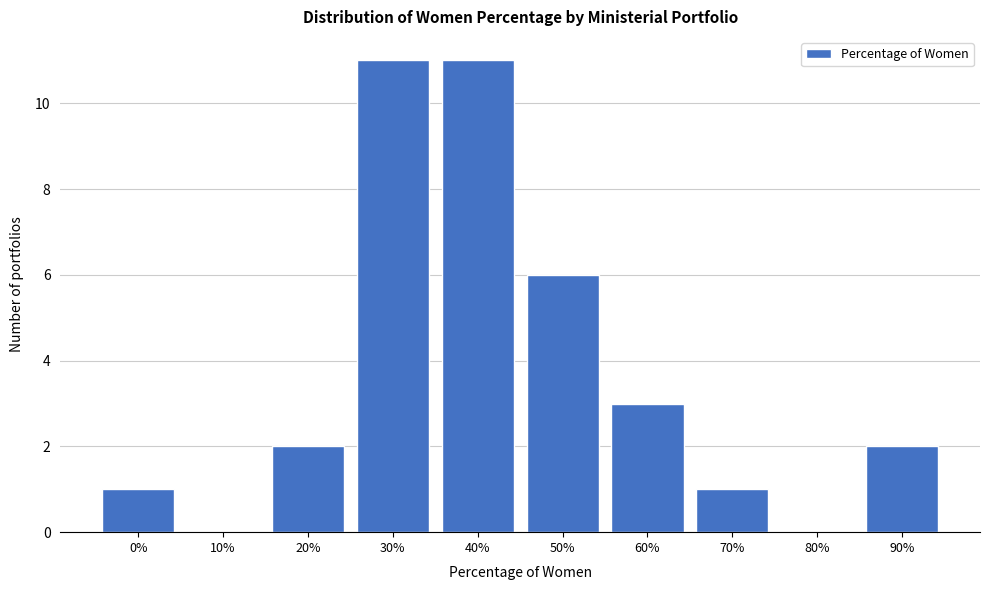

Reading left to right, transcribe all the data shown in this chart.

0%=1	10%=0	20%=2	30%=11	40%=11	50%=6	60%=3	70%=1	80%=0	90%=2